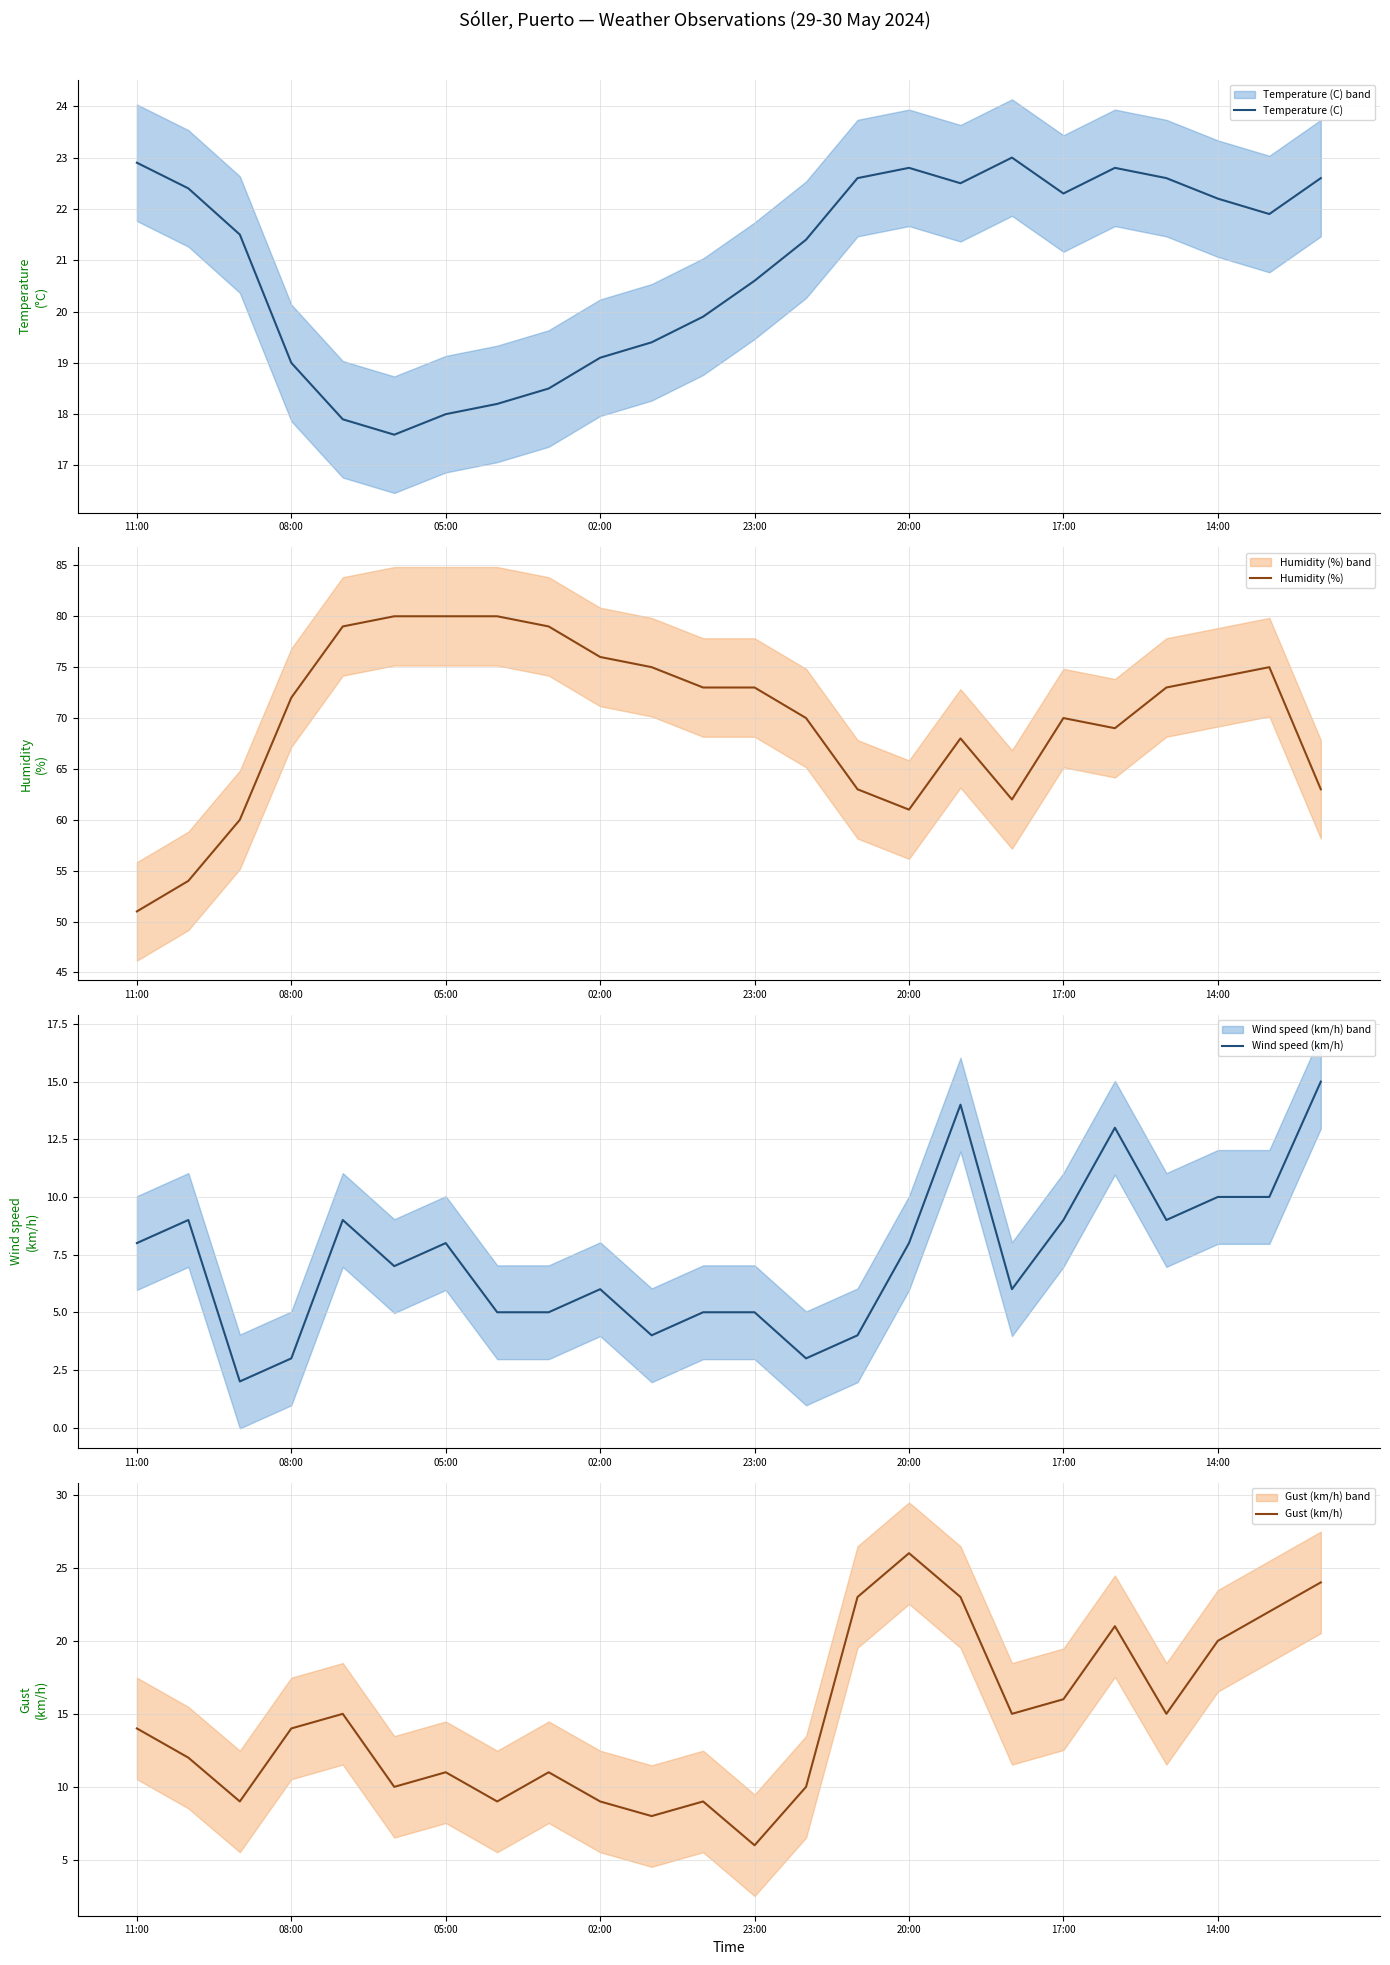

True or false: Humidity (%) and Gust (km/h) intersect in this chart.

False